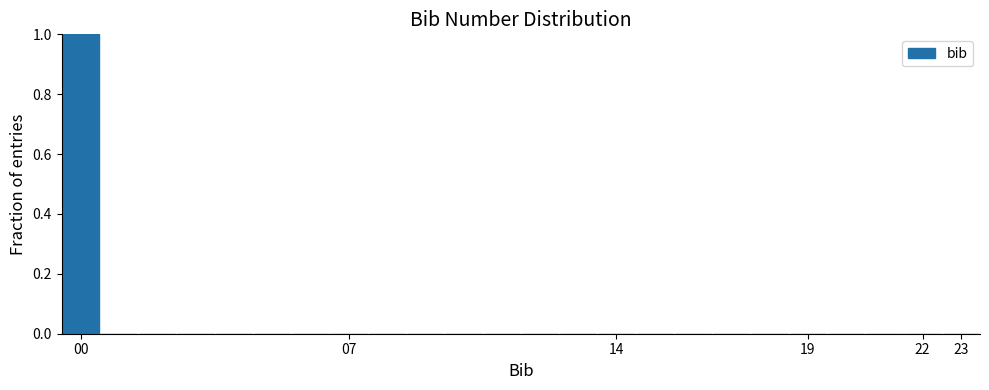

Which range on the x-axis has the tallest bar?

-0.5 to 0.5